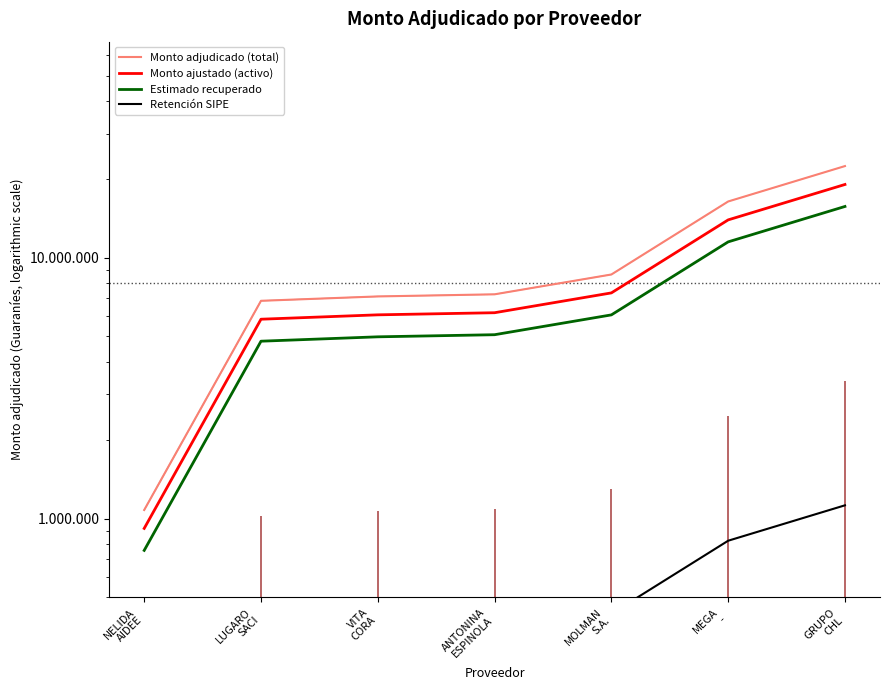

True or false: Retención SIPE and Estimado recuperado intersect in this chart.

False